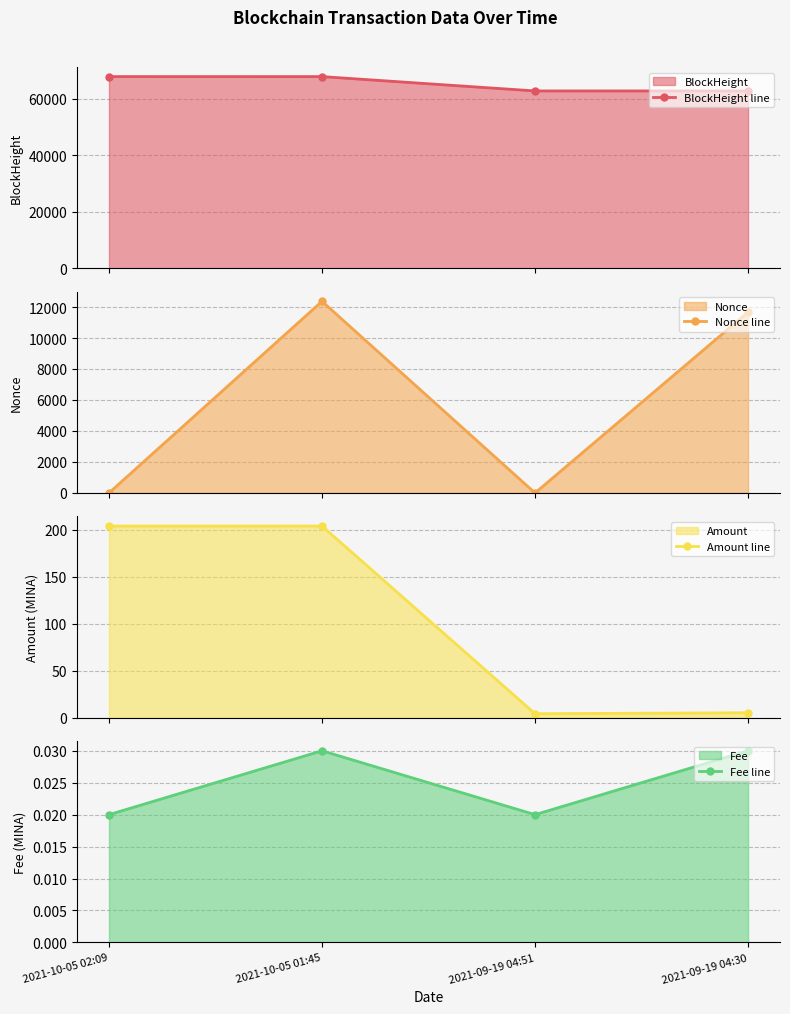

Is it true that Fee line equals 0.0 at 2021-10-05 02:09?

False